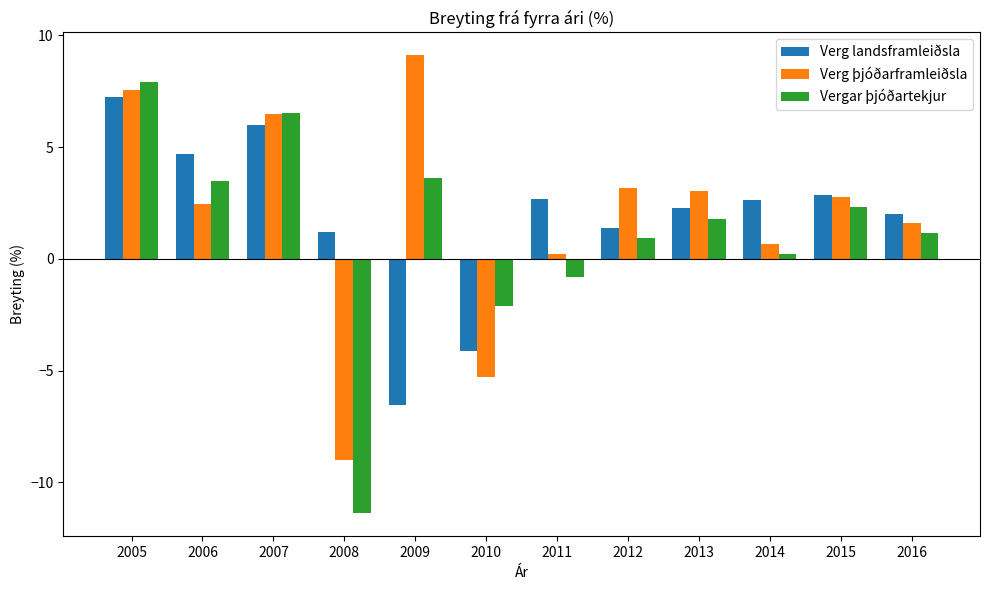

How many categories are shown in the chart?

12